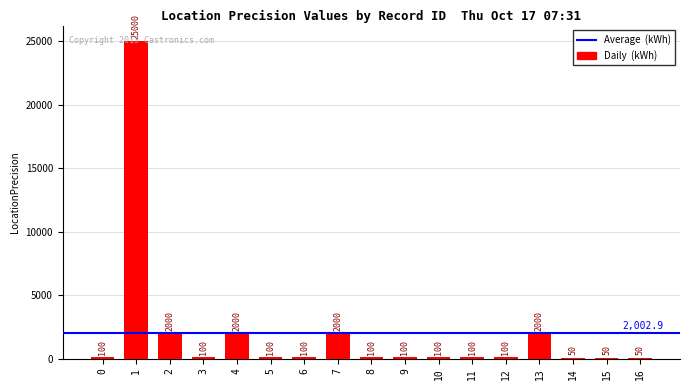

Between 6 and 16, which is larger?

6